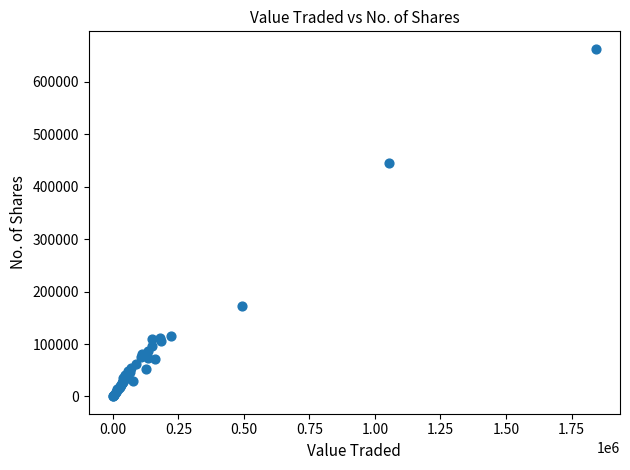

What Y value in the scatter plot is closest to 331723?

445548